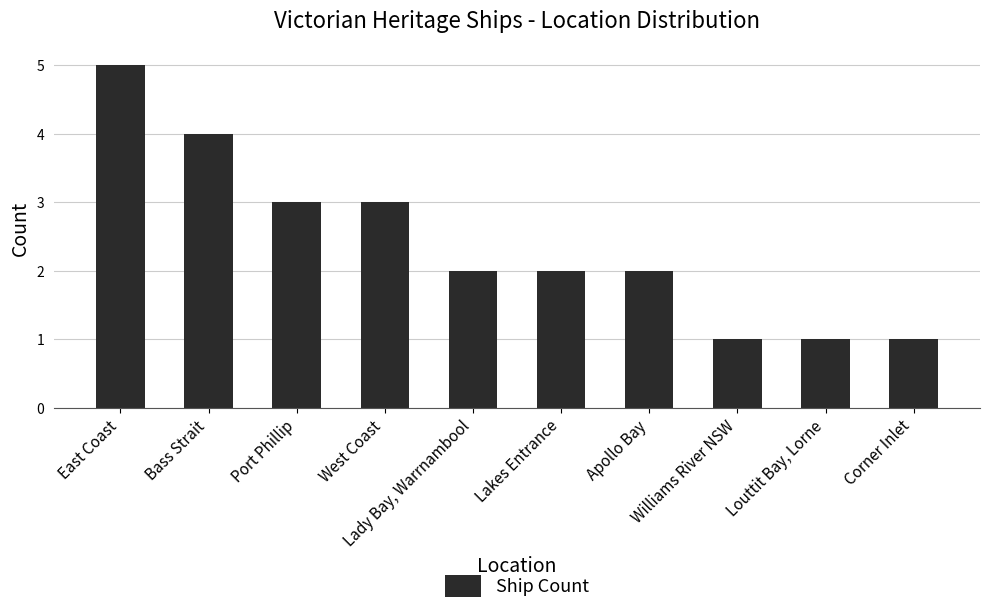

What is the maximum value shown in the chart?

5